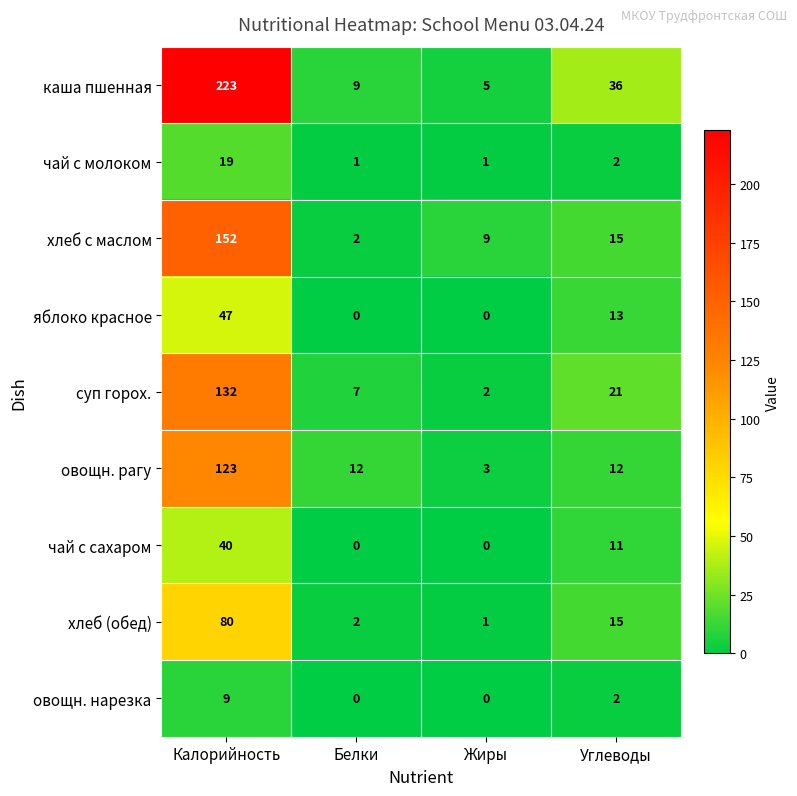

At which category is the sum across all series the highest?

Калорийность